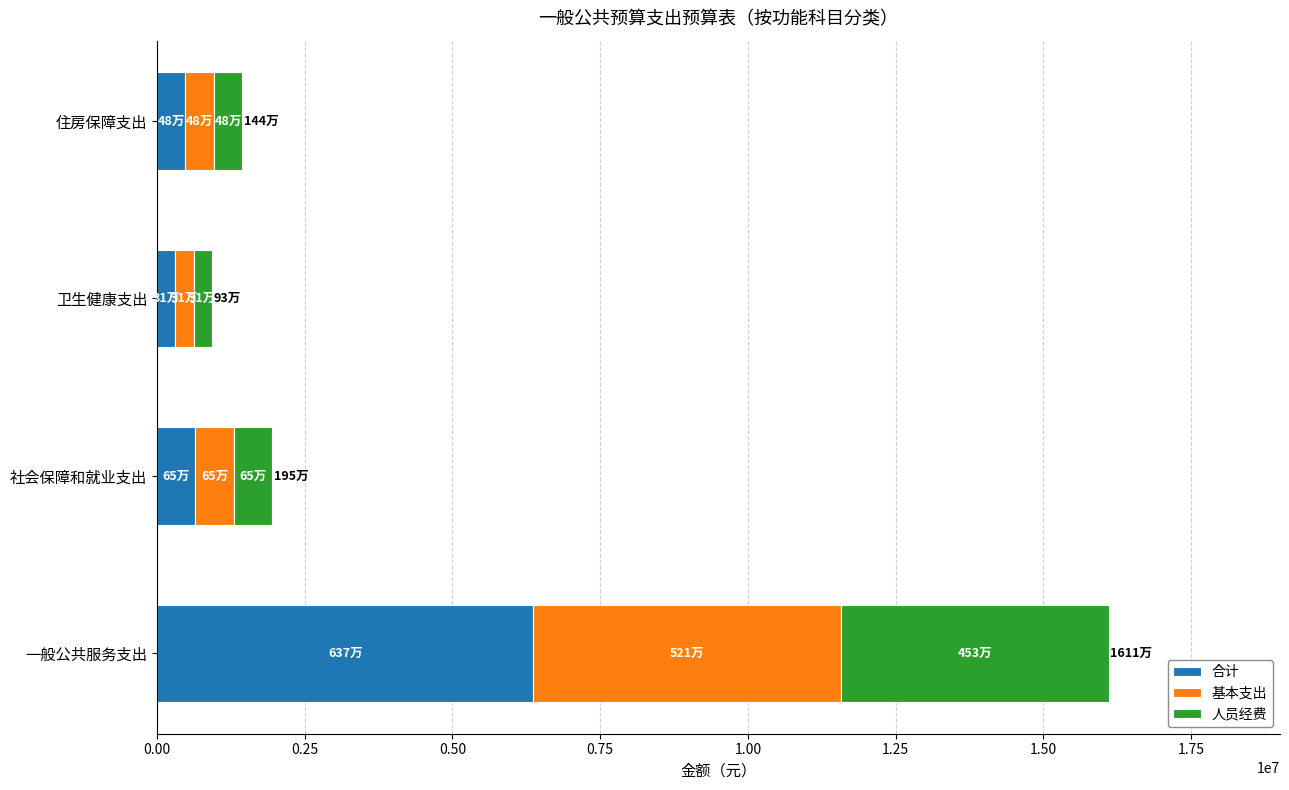

True or false: 合计 has a value of 6371022.8 at 一般公共服务支出.

True